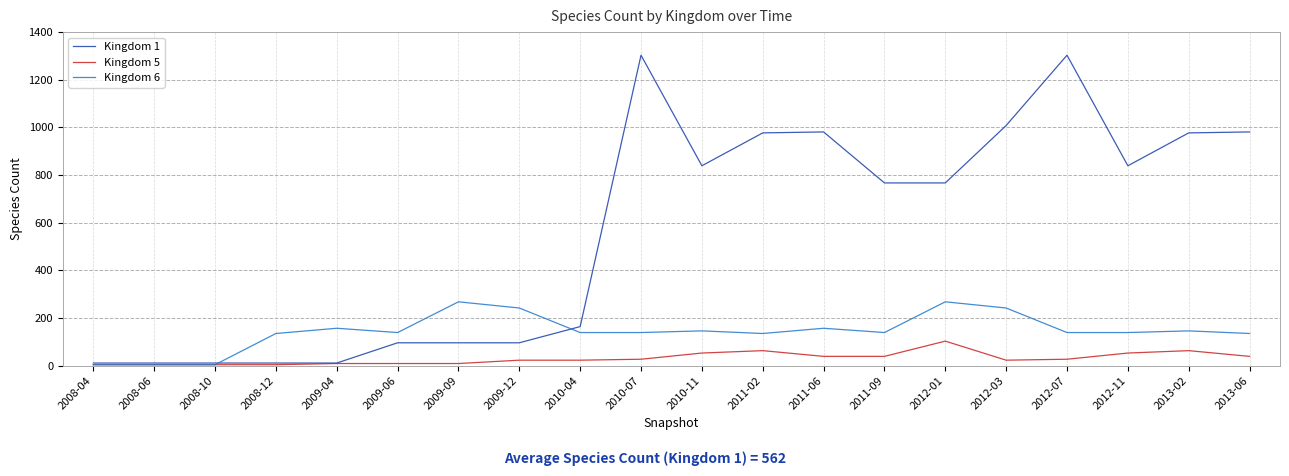

The value of Kingdom 6 at 2010-11 is 233. True or false?

False